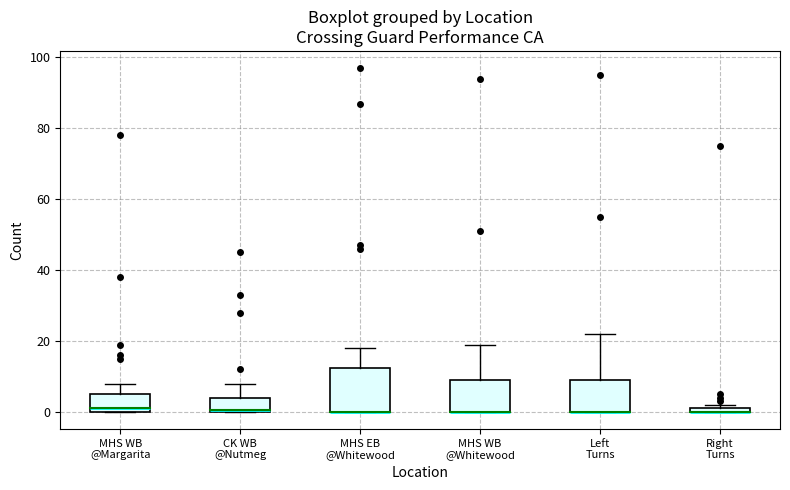

Comparing the boxes themselves (not the whiskers), which one is the tallest?

MHS EB @Whitewood